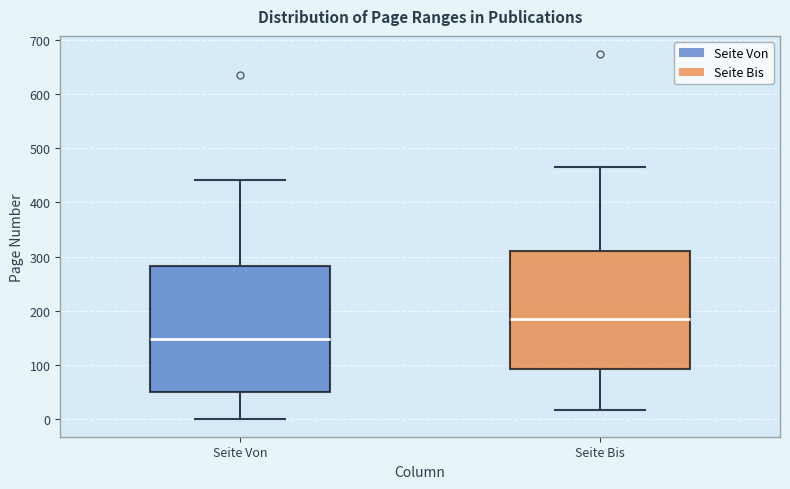

Which box has the highest median line?

Seite Bis